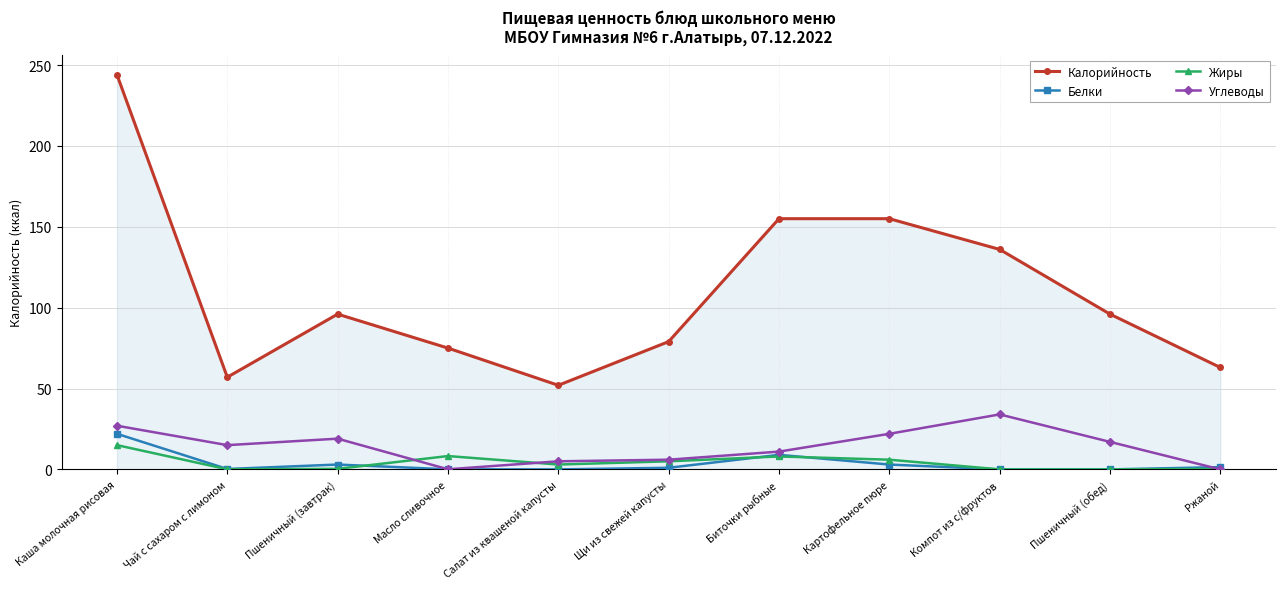

True or false: Калорийность and Углеводы intersect in this chart.

False